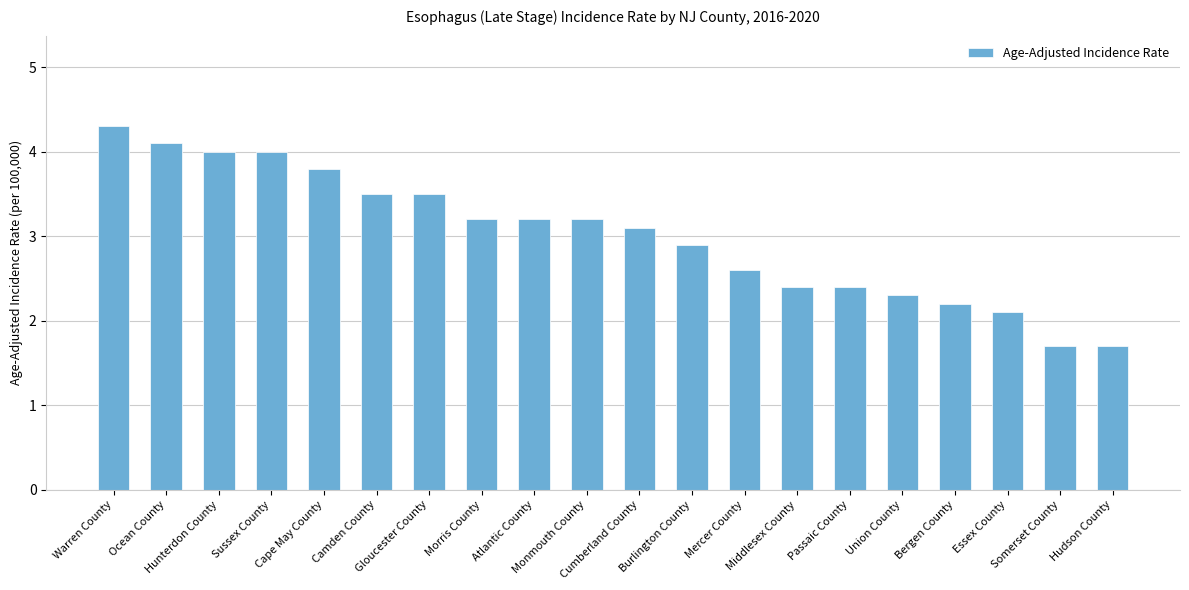

What is the average value?

3.0